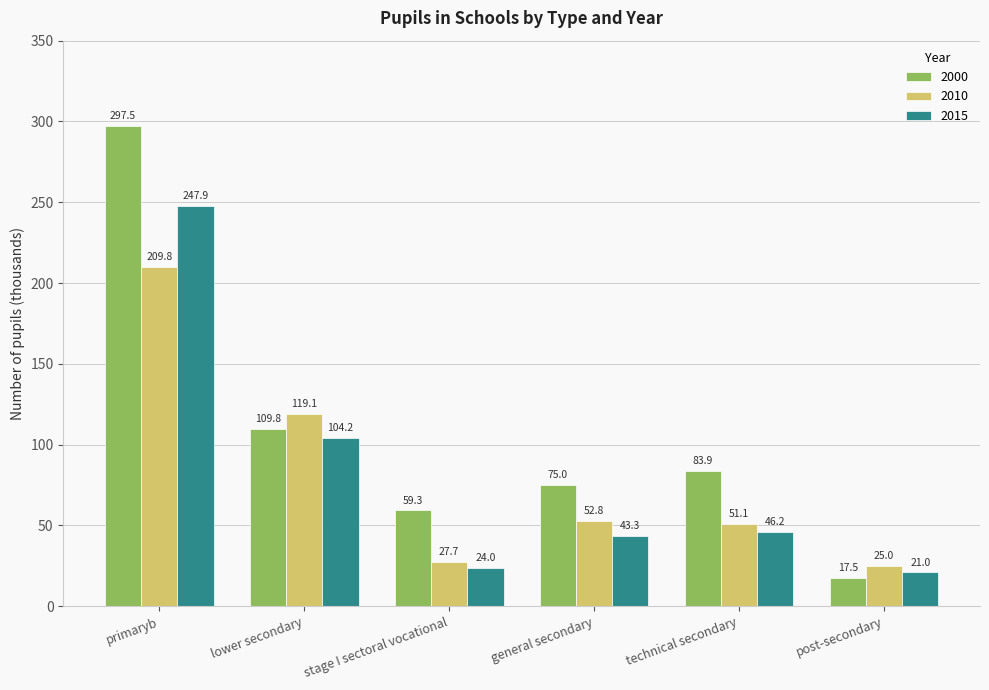

Which category has the highest value in the 2010 series?

primaryb